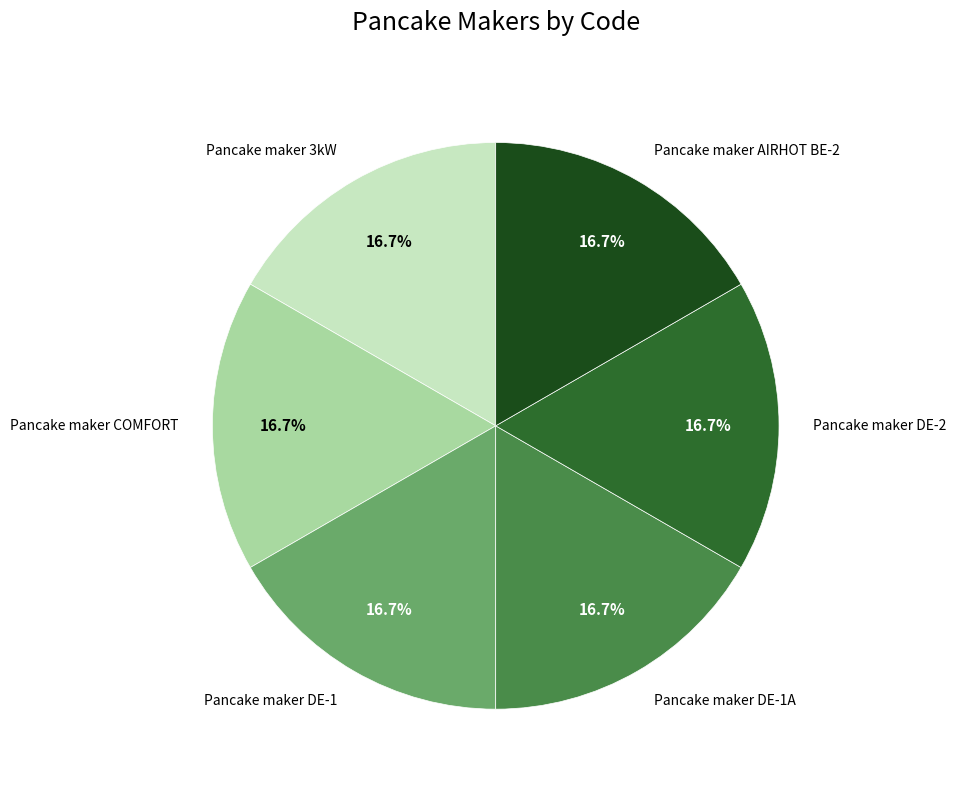

Do Pancake maker DE-1A and Pancake maker DE-1 together represent more than half of the pie?

No